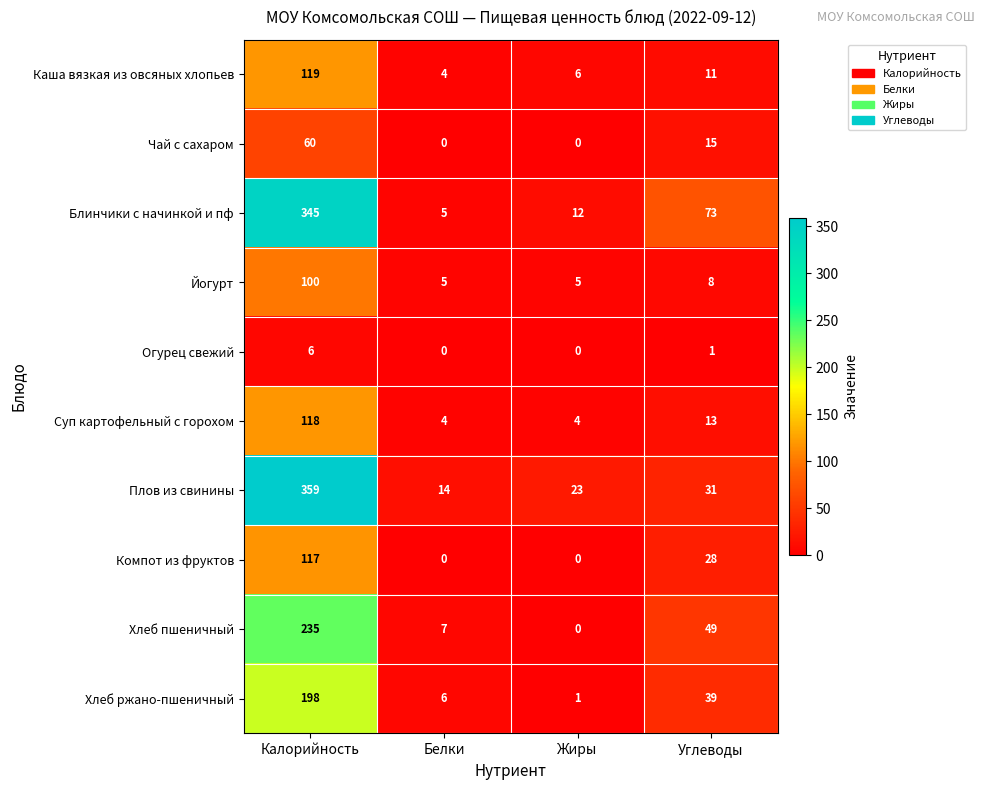

What is the spread (max minus min) of values at Углеводы?

72